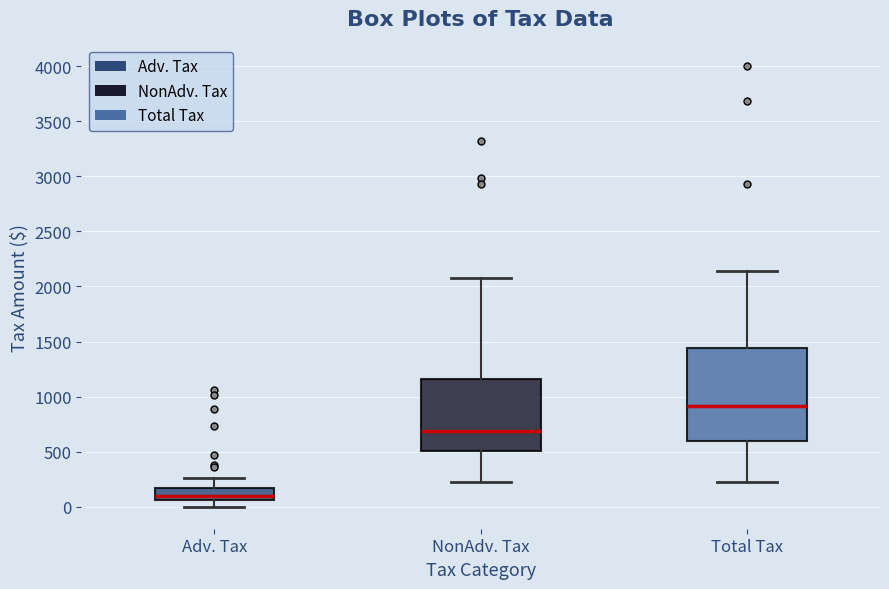

Reading left to right, read every box against the y-axis: the position of its median line, the range the box covers, and the ends of its whiskers. The values are not printed on the chart, so give them approximately, as read against the axis.

Adv. Tax: median 100, box 50 to 150, whiskers 0 to 250
NonAdv. Tax: median 700, box 500 to 1150, whiskers 200 to 2100
Total Tax: median 900, box 600 to 1450, whiskers 200 to 2150